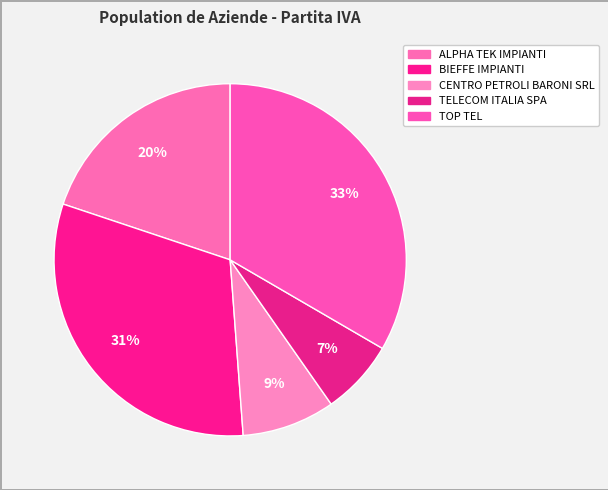

Rank the categories by value from highest to lowest.

TOP TEL, BIEFFE IMPIANTI DI BERTULLI FRANCESCO, ALPHA TEK IMPIANTI DI CLAUDIO DELVECCHIO, CENTRO PETROLI BARONI SRL, TELECOM ITALIA SPA